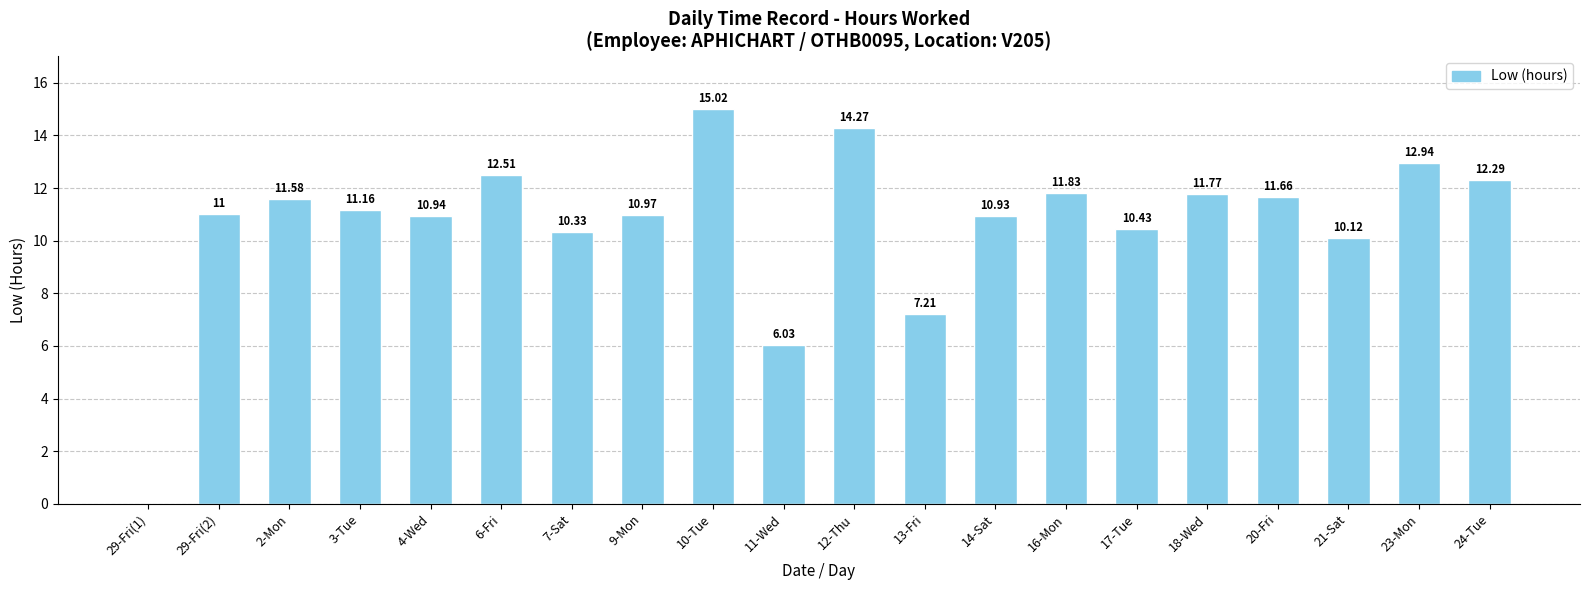

What is the average value?

10.6